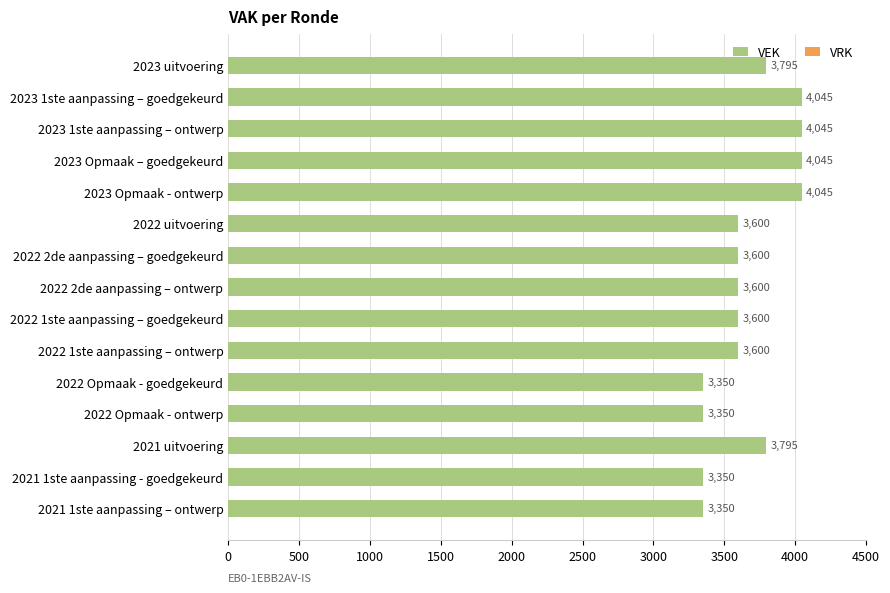

What is the label of the 10th bar from the top?

2022 1ste aanpassing – ontwerp